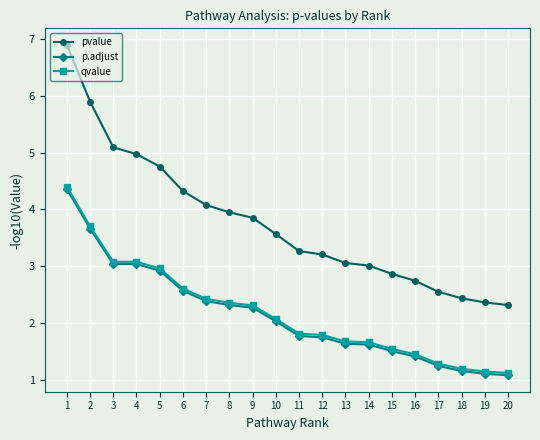

What are all the series names shown in the legend?

pvalue, p.adjust, qvalue